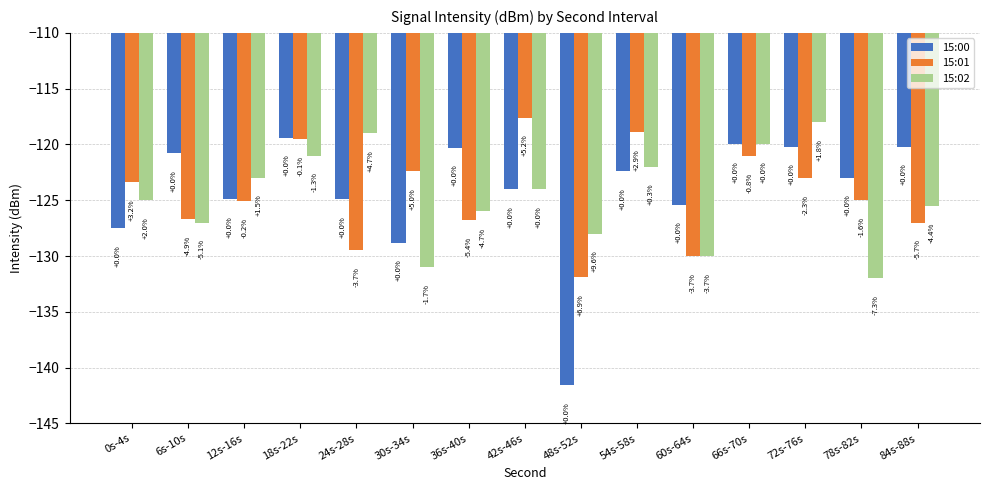

What is the difference between the second highest and minimum values in the 15:01 series?

13.0